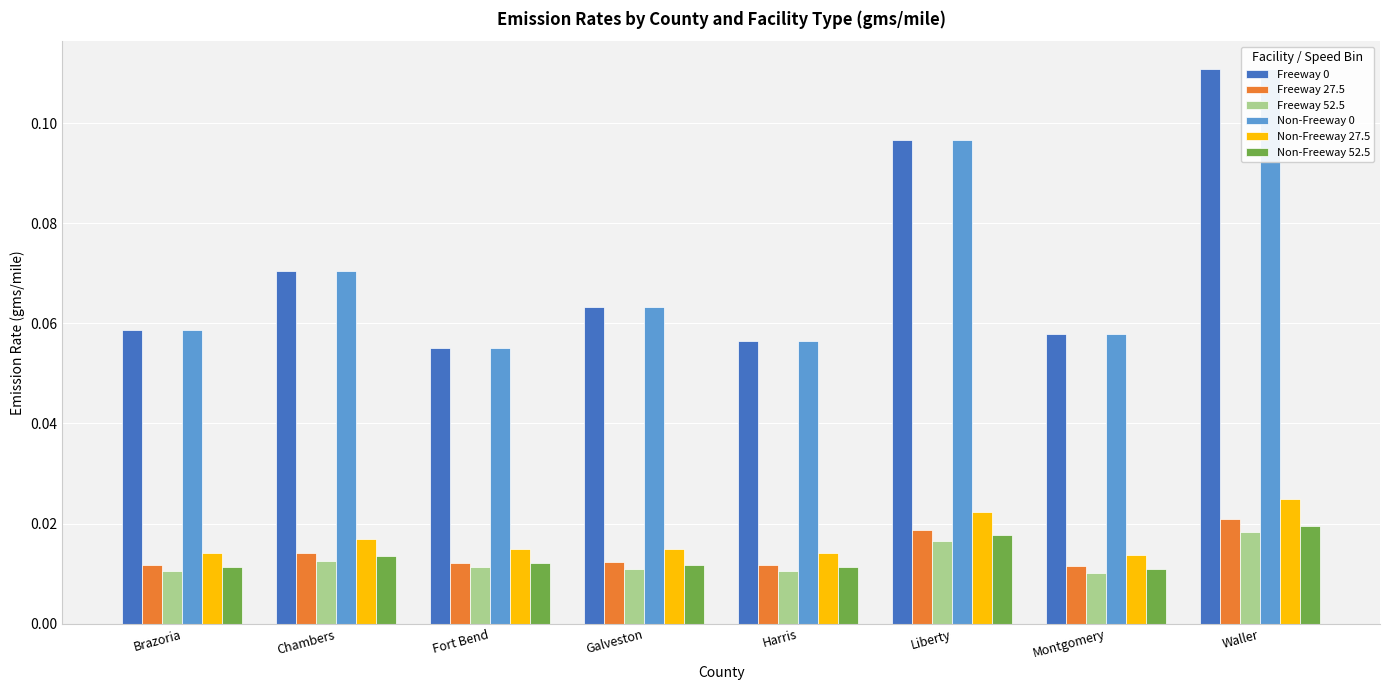

How many categories are shown in the chart?

8